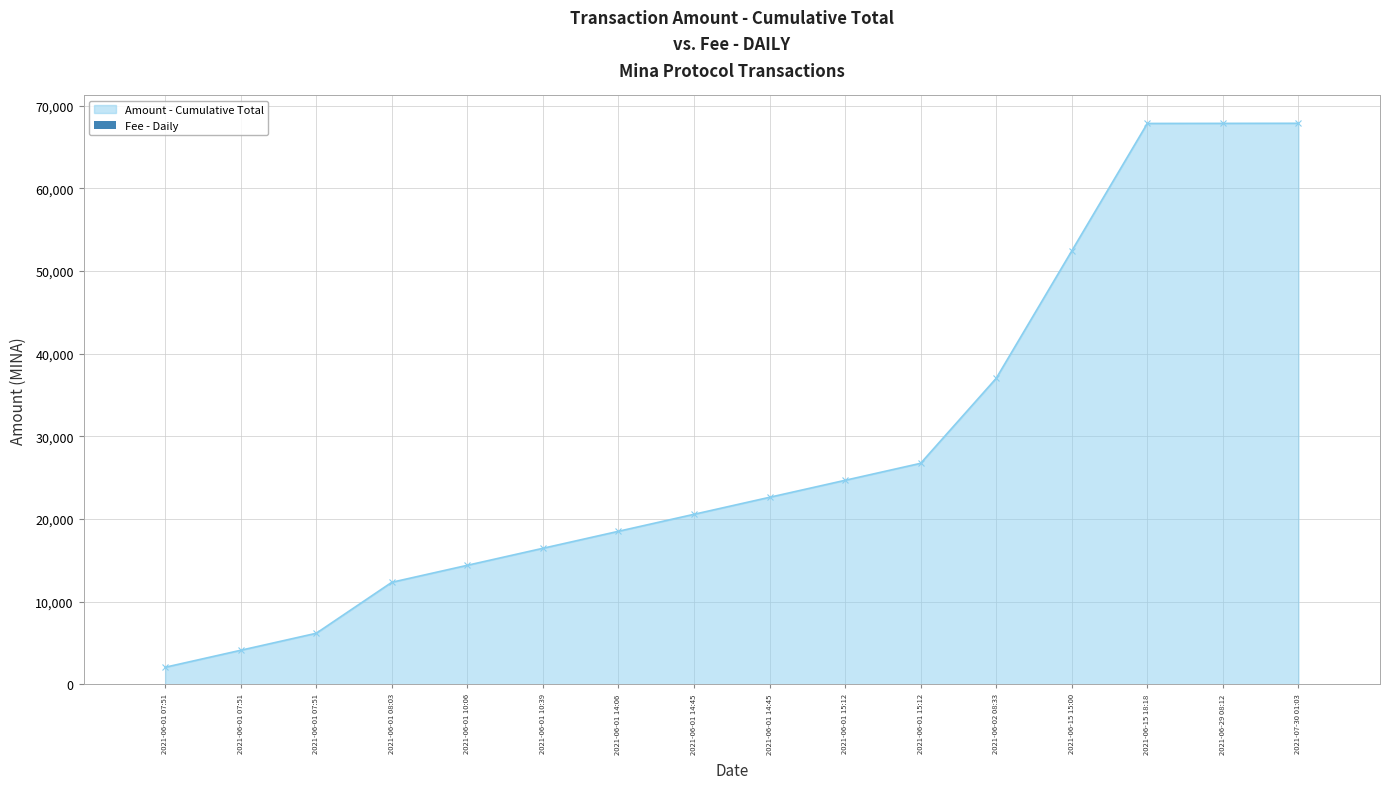

Which label corresponds to the largest value in the chart?

2021-06-29 08:12